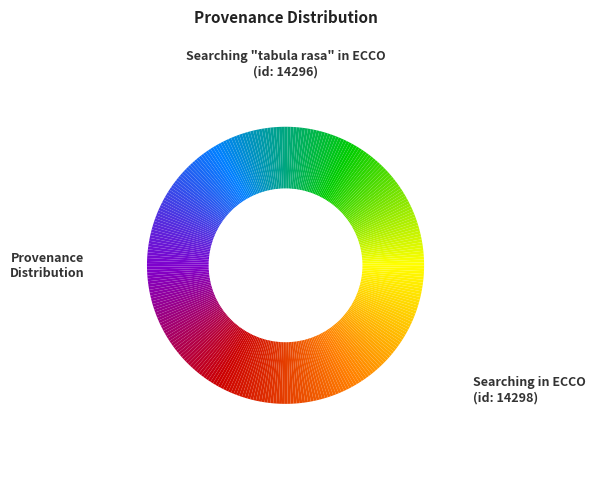

Which category has the smallest portion of the pie?

Searching "tabula rasa" in ECCO